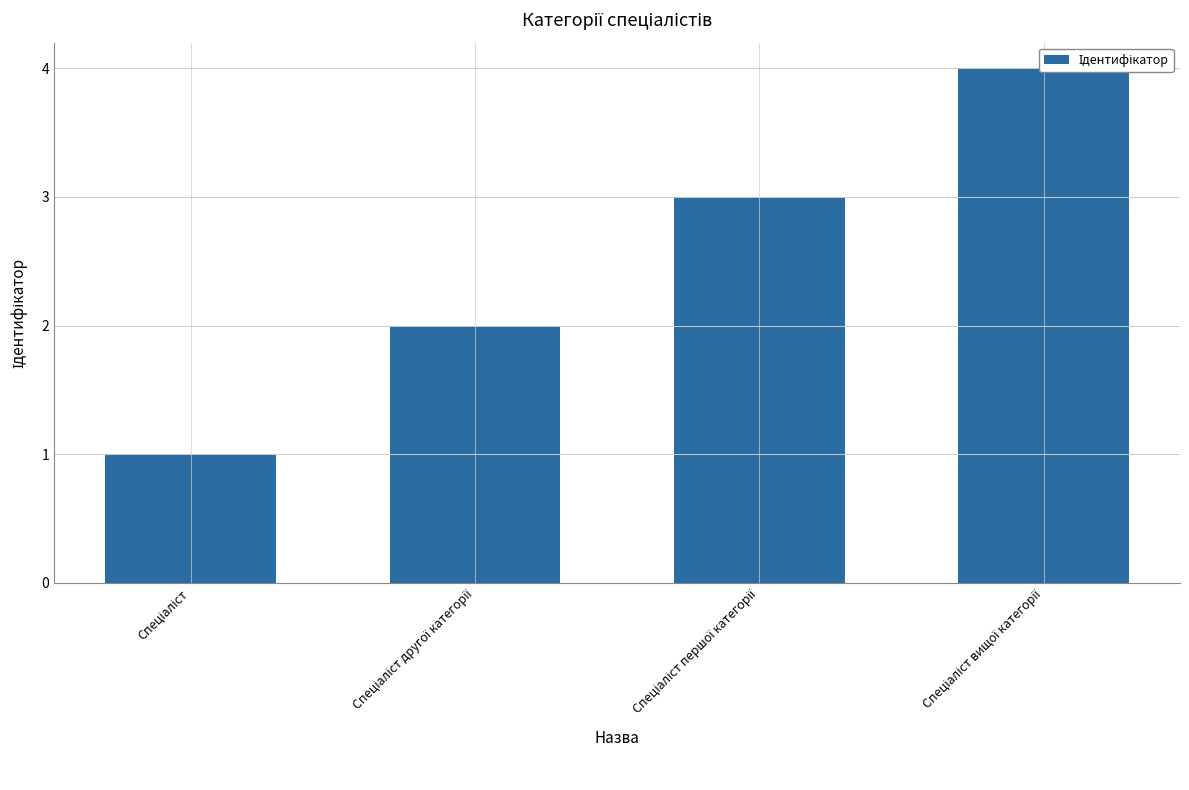

What is the sum of all values?

10